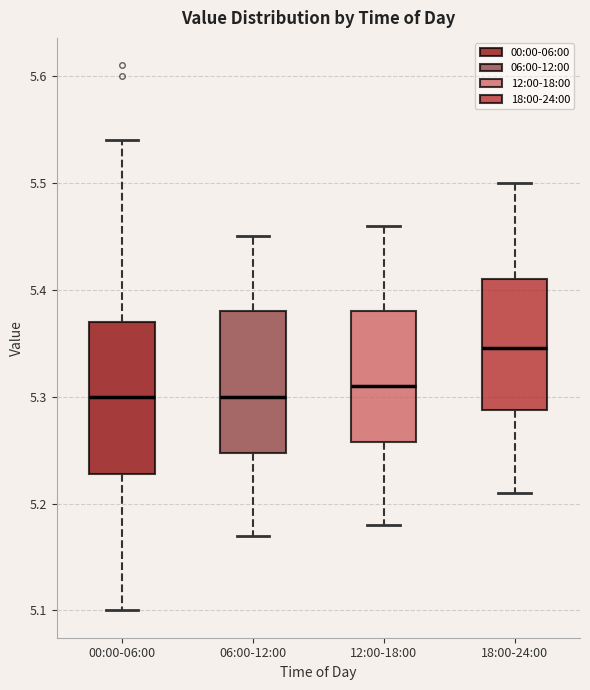

Where does the upper whisker of the box for 00:00-06:00 end on the y-axis? The values are not printed on the chart, so give them approximately, as read against the axis.

5.54